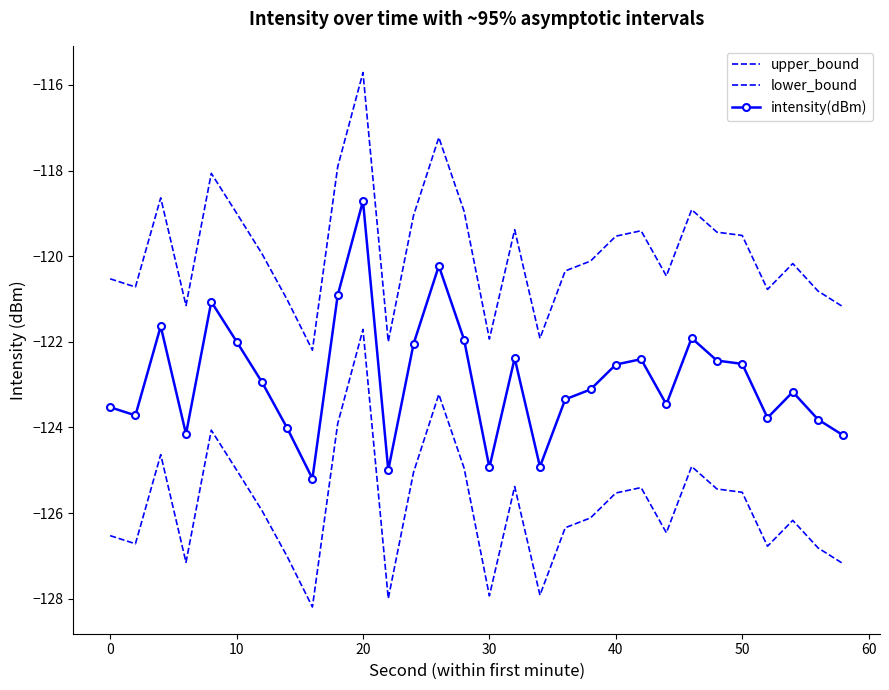

Which series has the largest total across all categories?

upper_bound